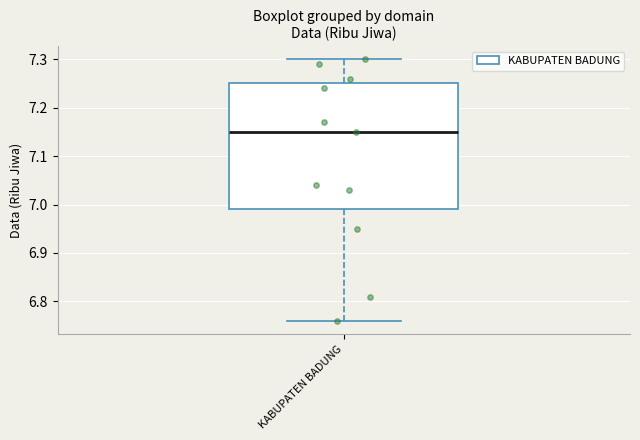

Transcribe this box plot: give where the median line is, the range the box spans, and where the two whiskers end, as read against the y-axis. The values are not printed on the chart, so give them approximately, as read against the axis.

median 7.15, box 6.99 to 7.25, whiskers 6.76 to 7.30